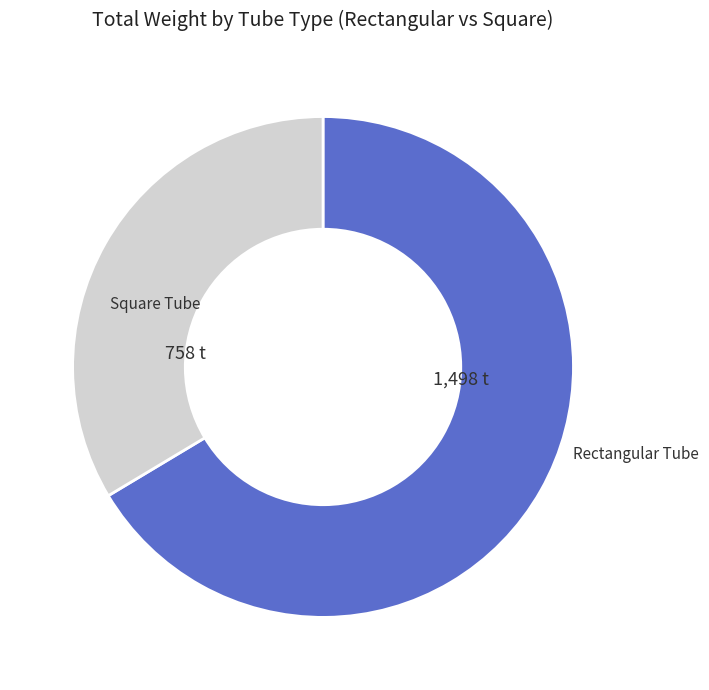

Combined, do Rectangular Tube and Square Tube account for over 50%?

Yes